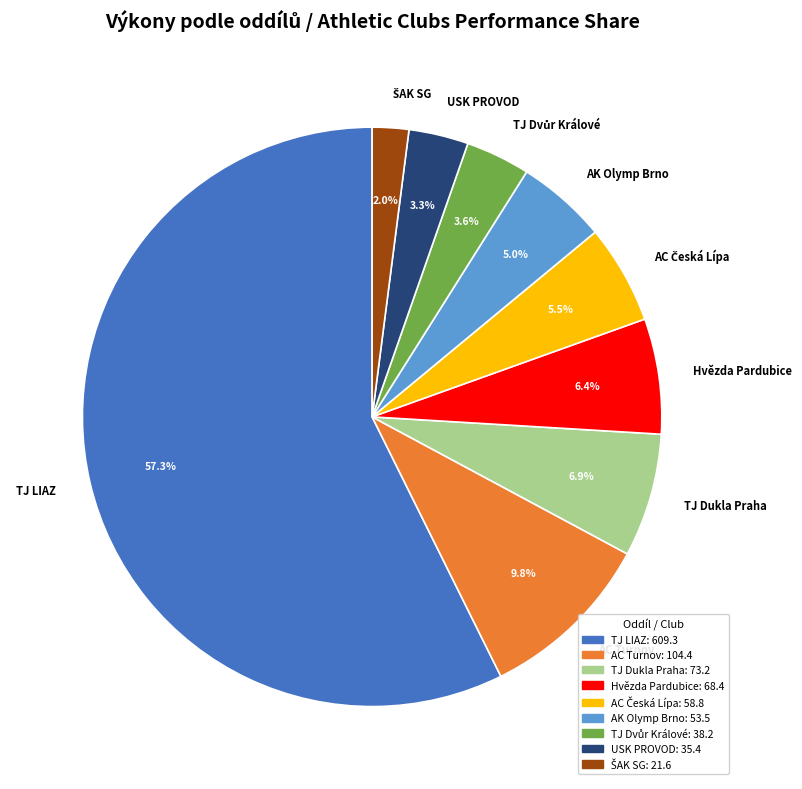

Which slice is the largest?

TJ LIAZ